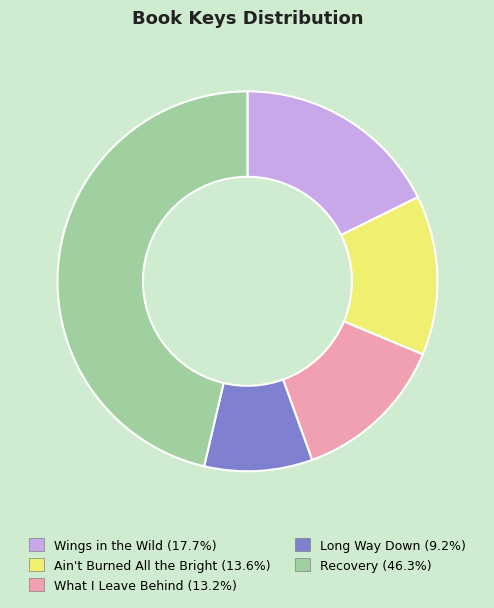

Combined, do Ain't Burned All the Bright and Recovery account for over 50%?

Yes